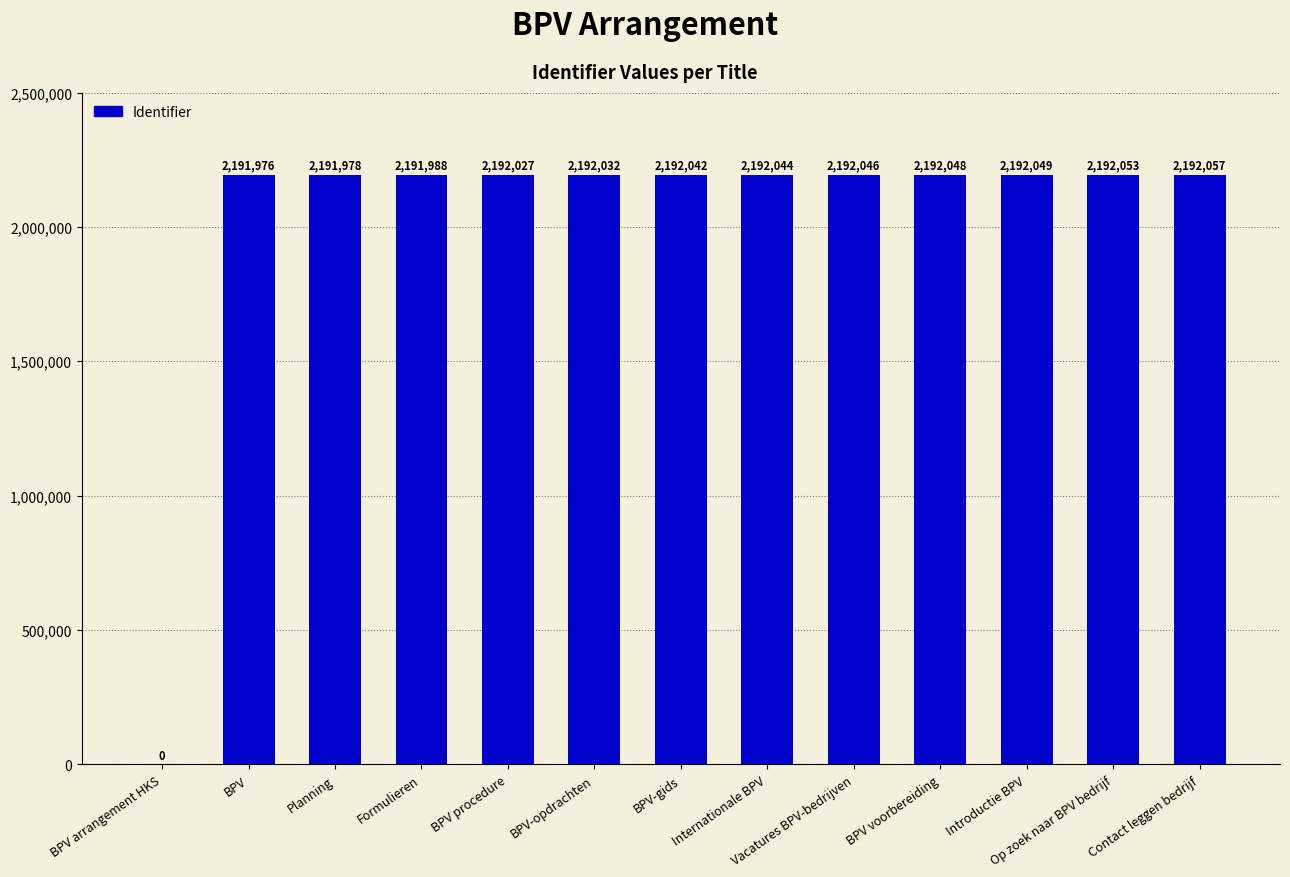

True or false: the data shows 2192057 at Contact leggen bedrijf.

True